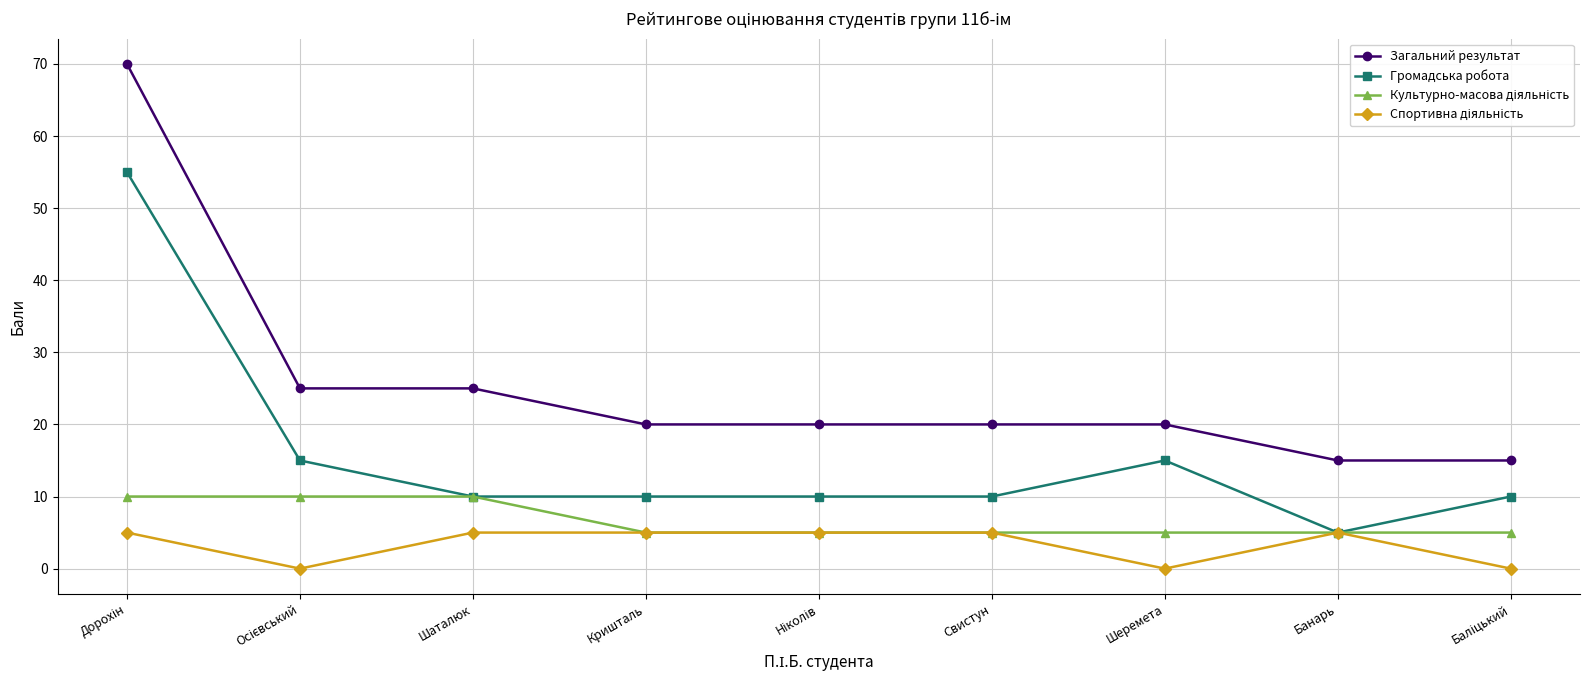

Which series has the largest total across all categories?

Загальний результат